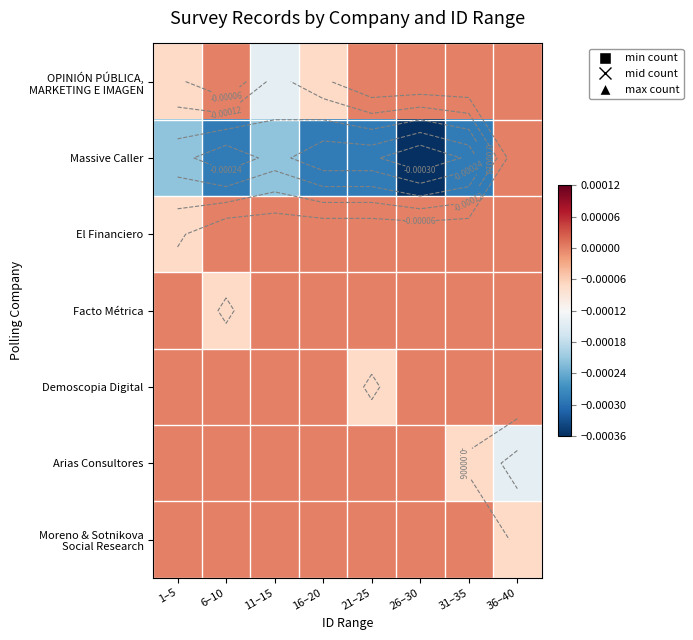

Which category has the lowest value in the Facto Métrica series?

6–10